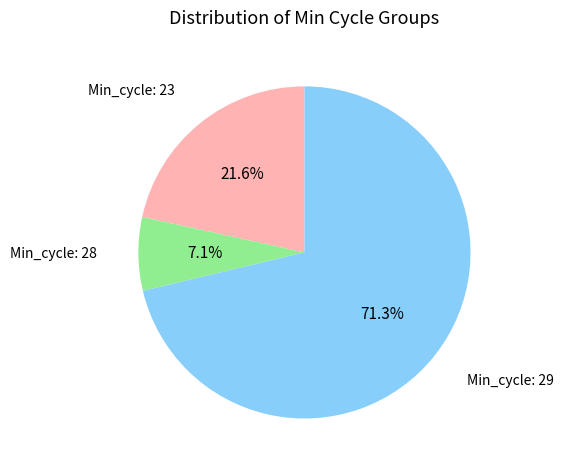

Which slice is the largest?

Min_cycle: 29